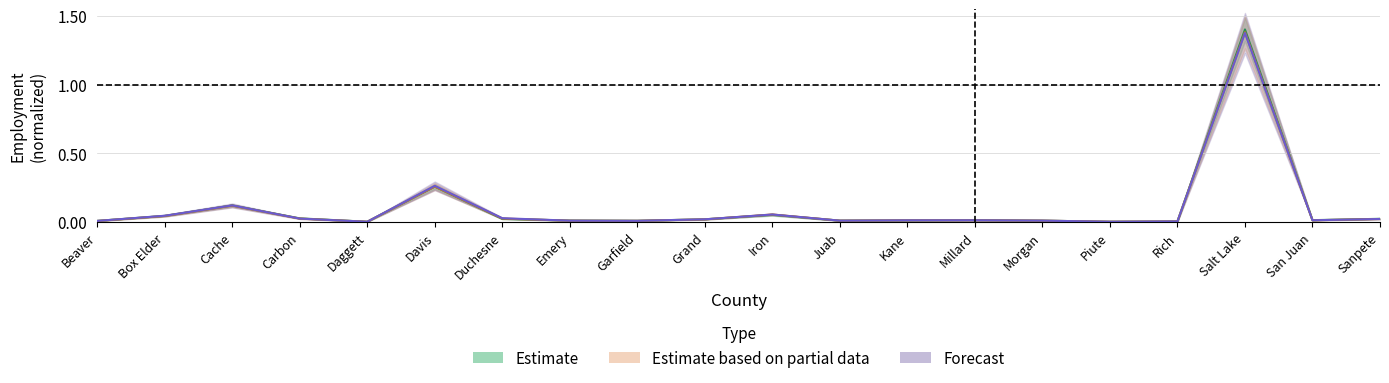

Count the number of categories in the chart.

20